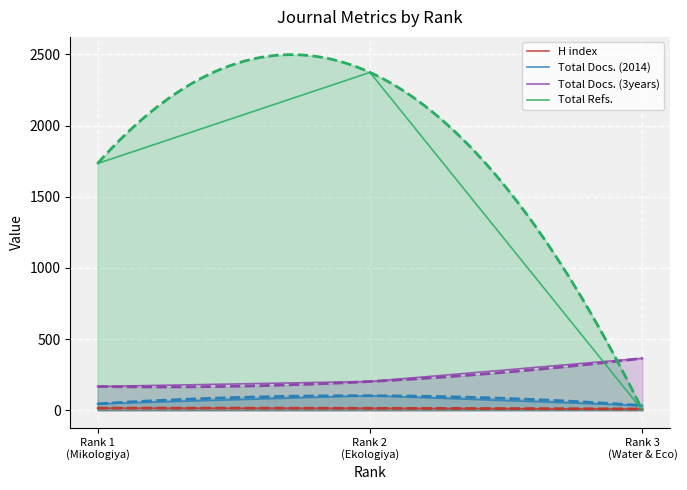

Reading right to left, transcribe all the data shown in this chart.

H index: 9	14	15
Total Docs. (2014): 33	102	45
Total Docs. (3years): 365	202	167
Total Refs.: 0	2373	1733